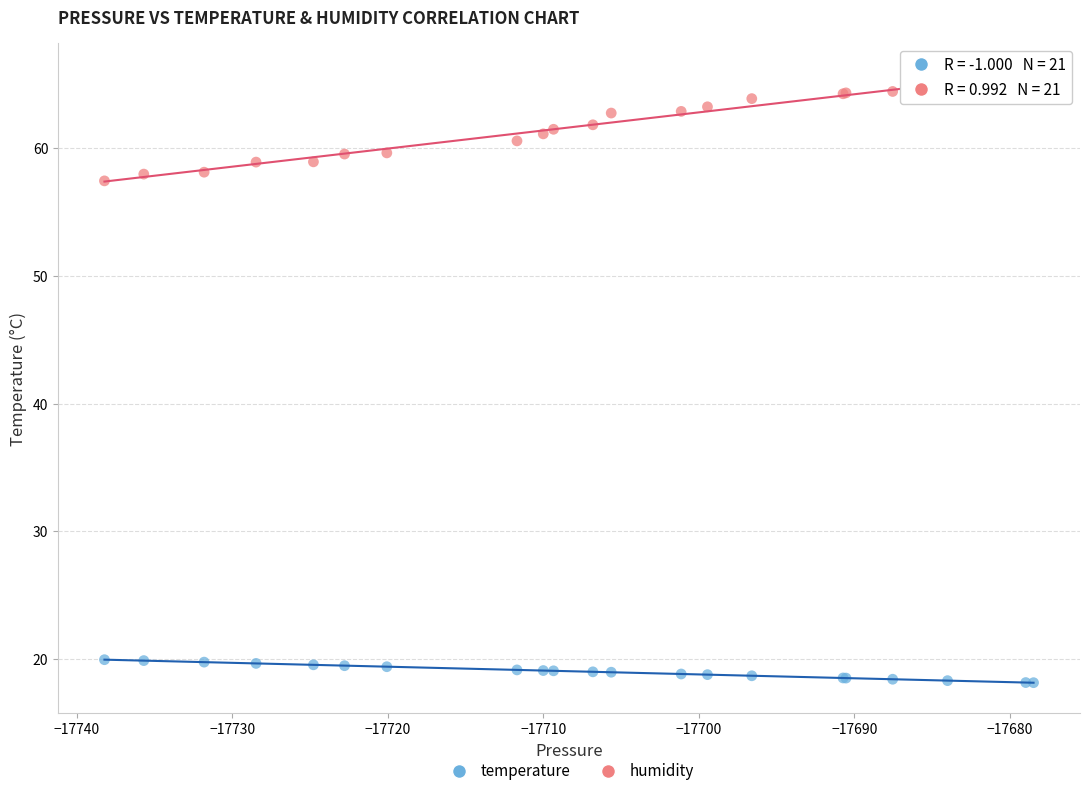

Which series reaches the maximum Y coordinate?

humidity